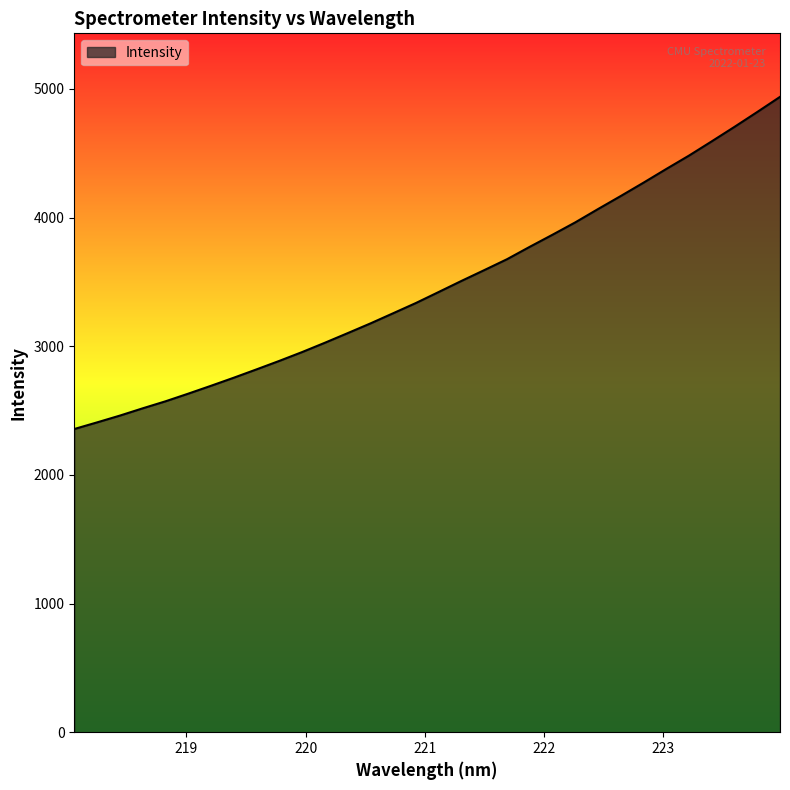

Does the chart have visible grid lines?

No